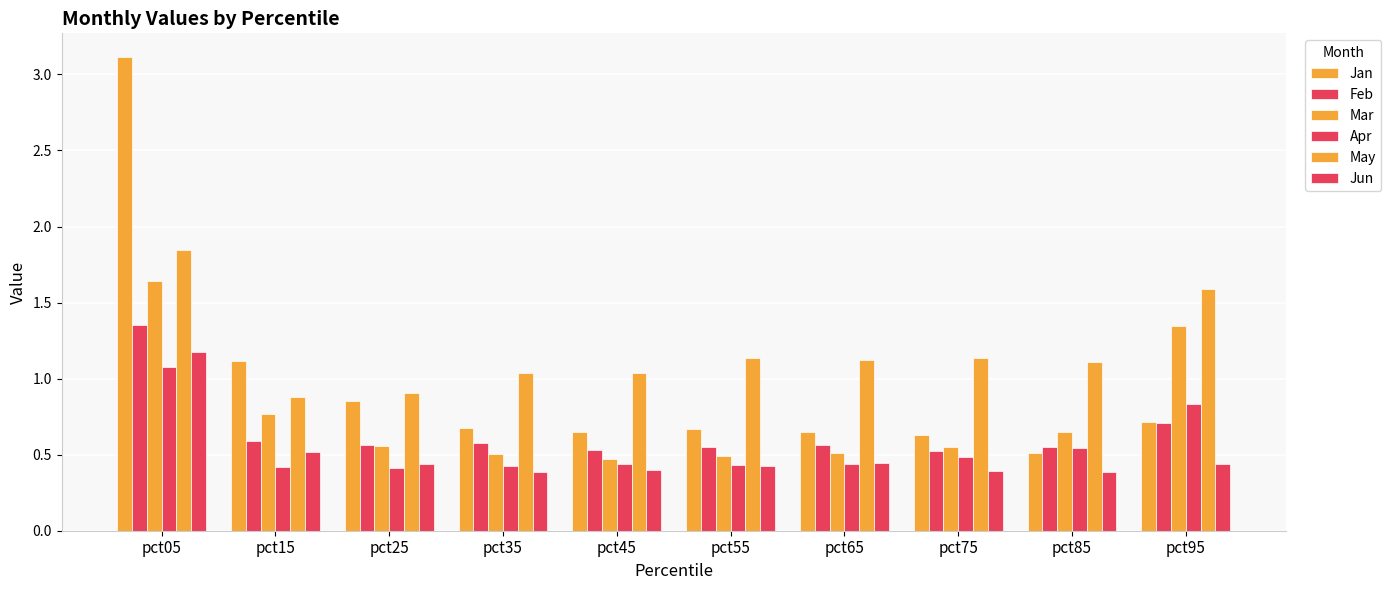

At which label is Apr closest to 0?

pct25